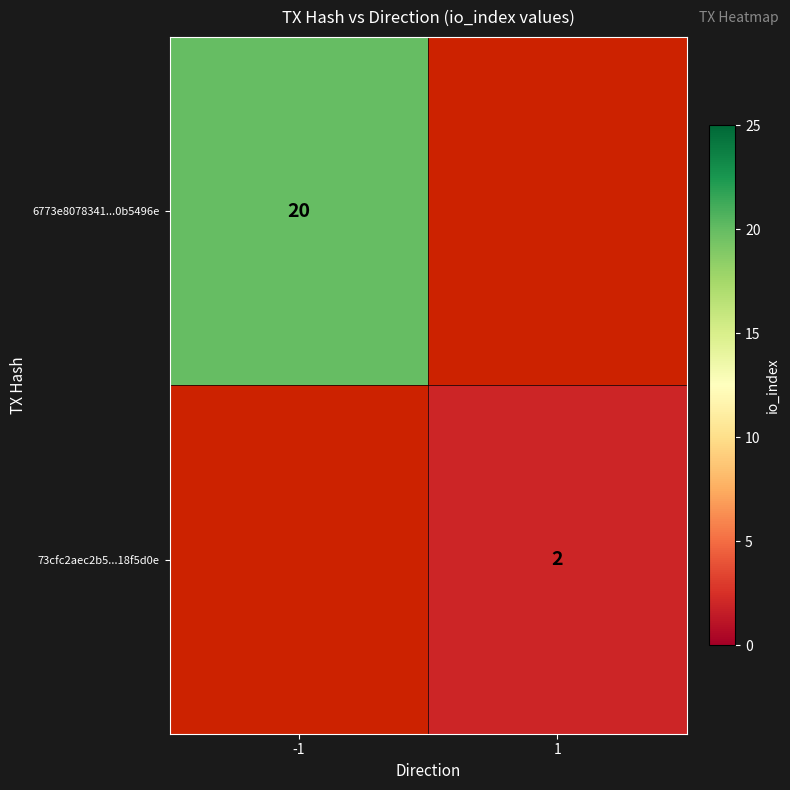

Is it true that 6773e8078341...0b5496e equals 20 at -1?

True